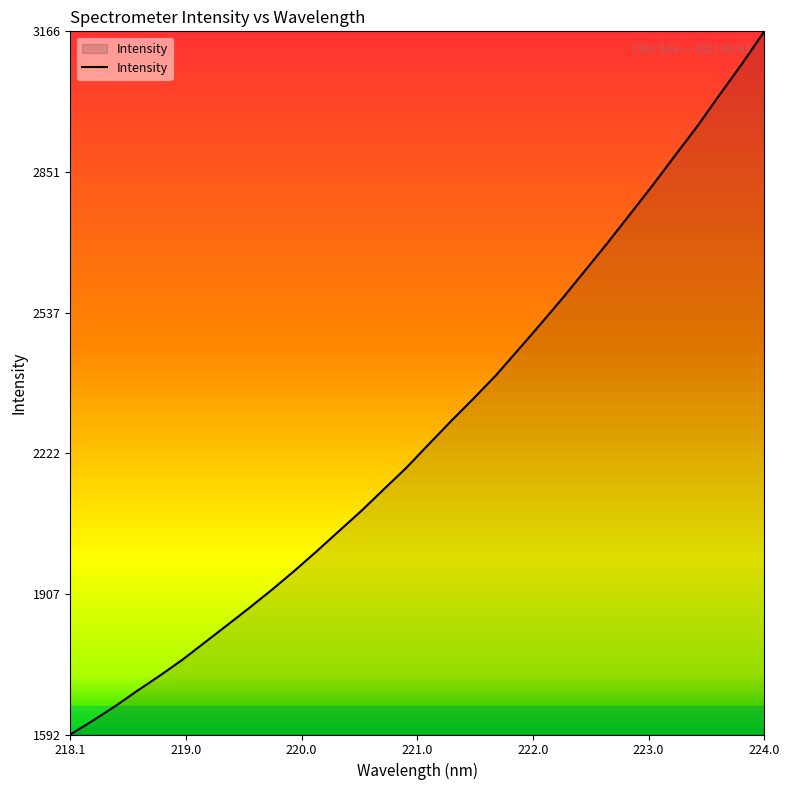

How many categories are shown in the chart?

32